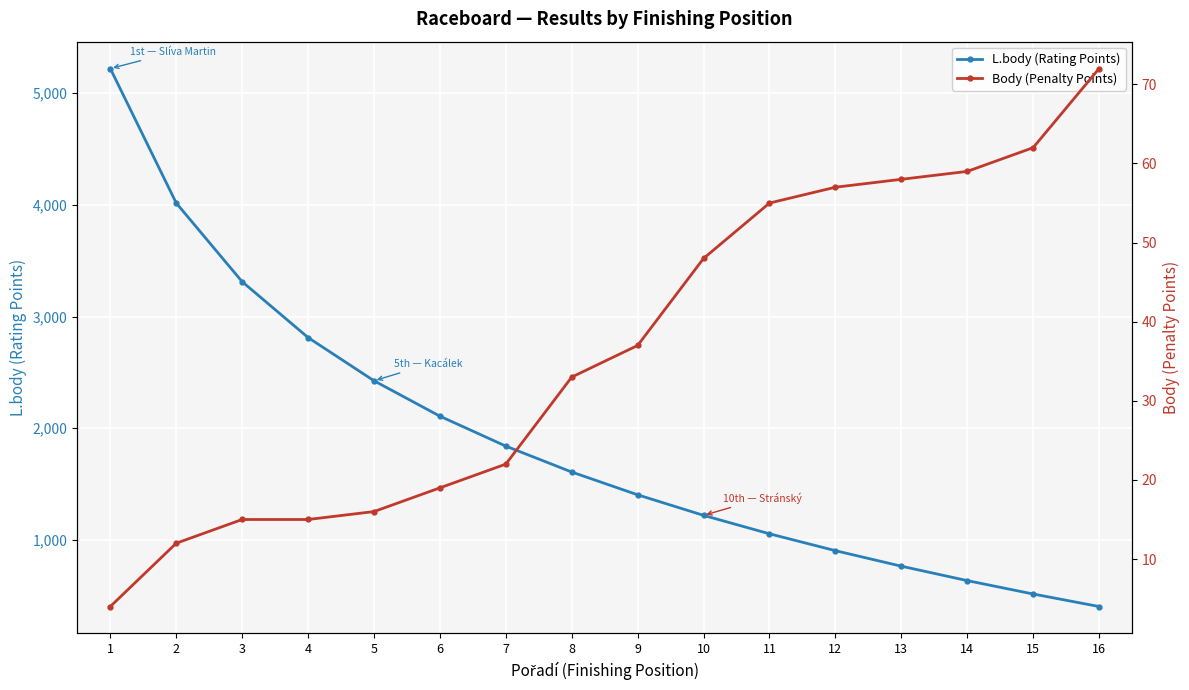

Is this an area chart (filled region under the line)?

No